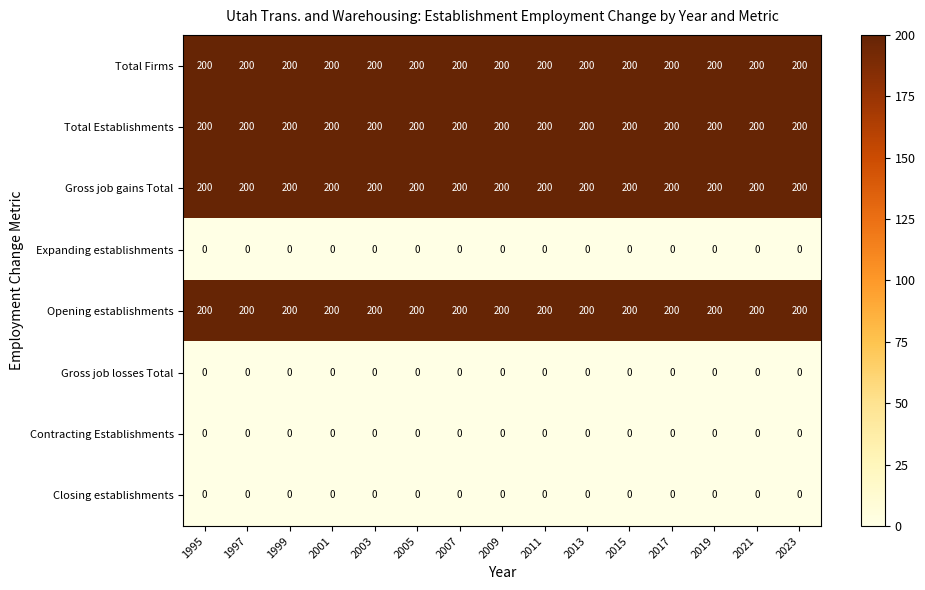

What is the greatest value displayed?

200